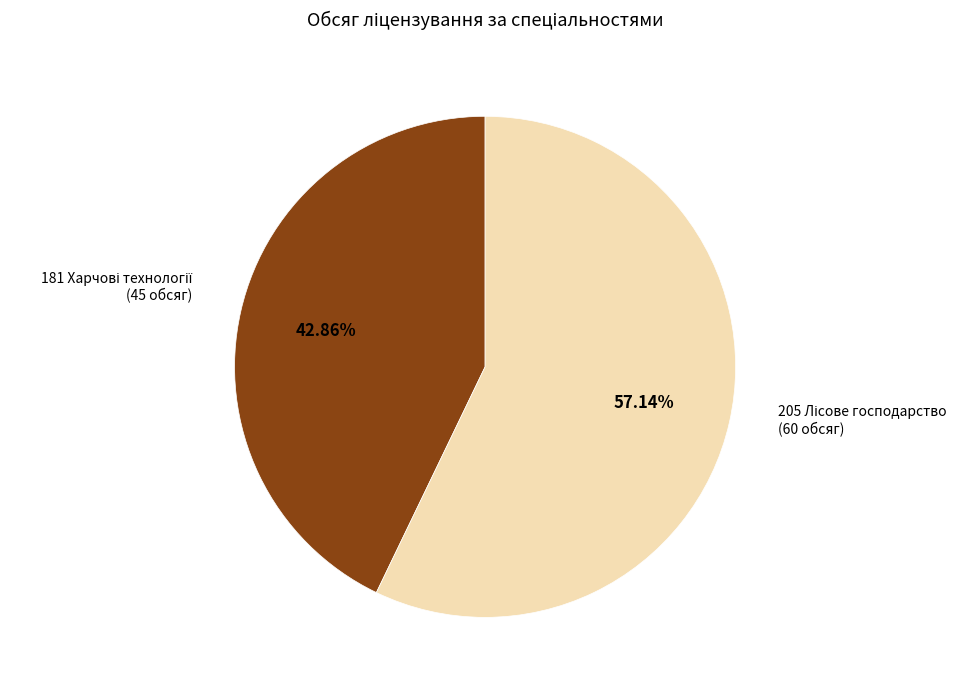

To the nearest percent, what is the difference between the largest and smallest slice percentages?

14%